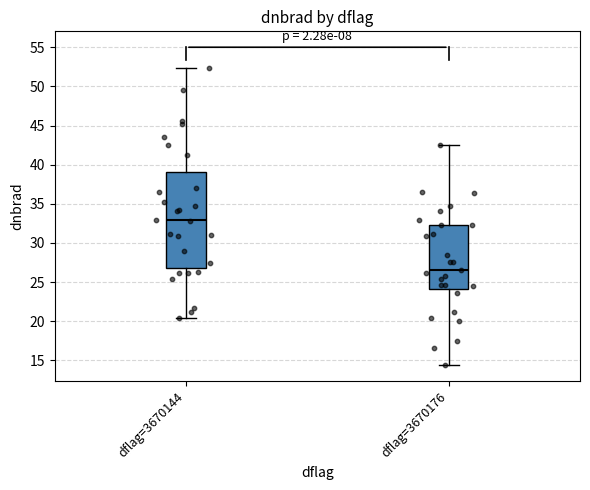

Reading left to right, transcribe this box plot: for each box, give where its median line is, the range the box spans, and where its two whiskers end, as read against the y-axis. The values are not printed on the chart, so give them approximately, as read against the axis.

dflag=3670144: median 33.0, box 27.0 to 39.0, whiskers 20.5 to 52.5
dflag=3670176: median 26.5, box 24.0 to 32.5, whiskers 14.5 to 42.5